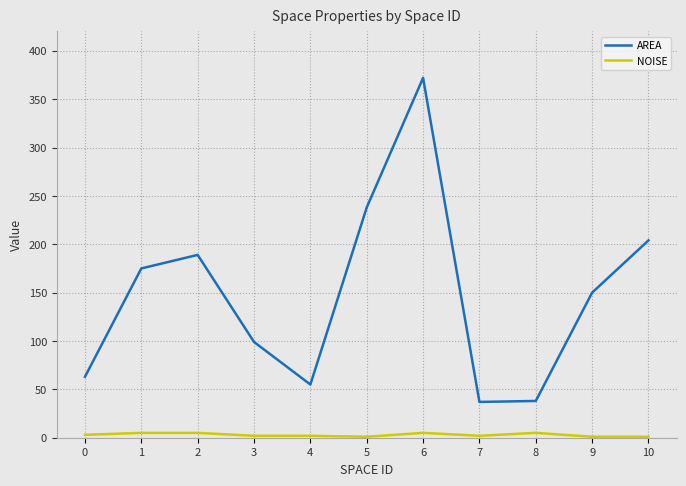

True or false: AREA and NOISE cross at least once.

False